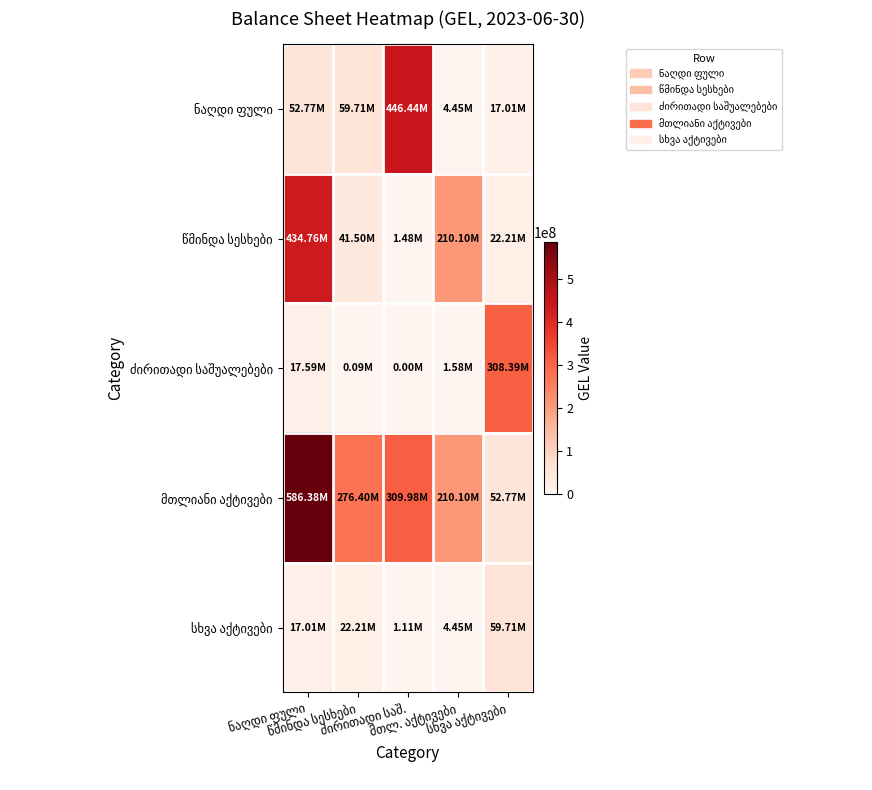

What is the difference between the მთლიანი აქტივები values at მთლ. აქტივები and ძირითადი საშ.?

99876884.0